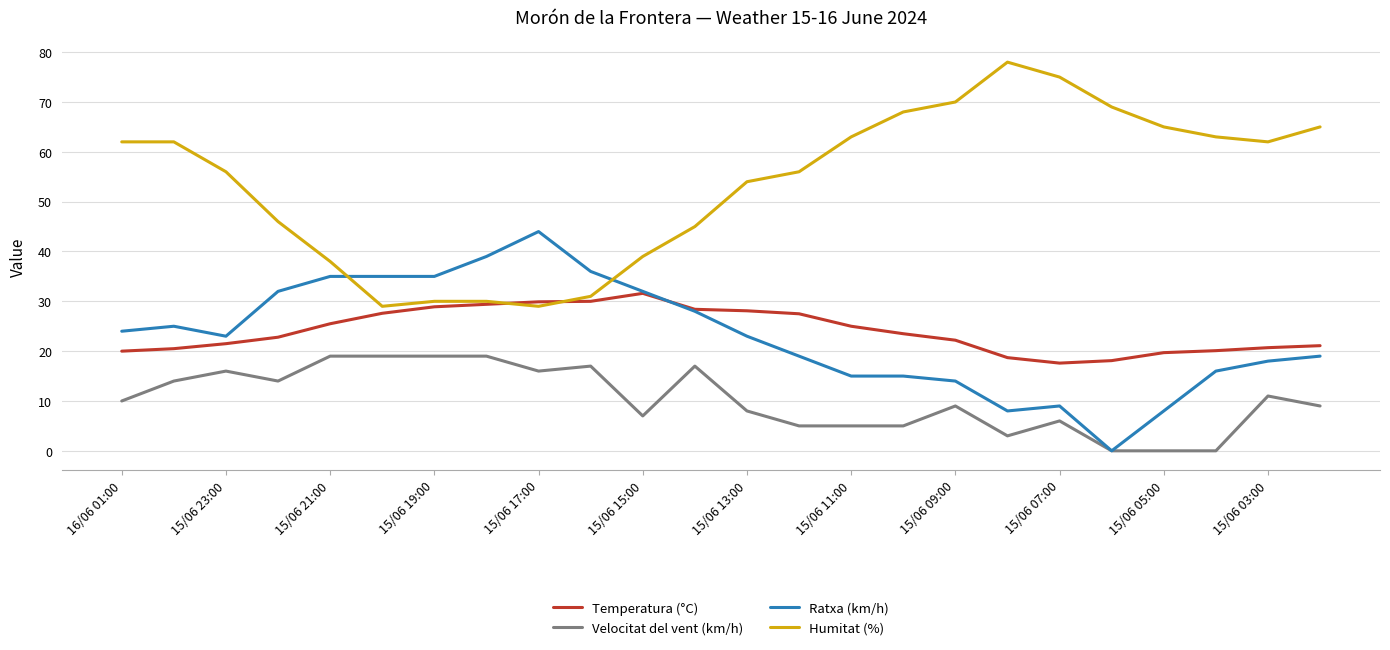

True or false: Velocitat del vent (km/h) and Temperatura (°C) cross at least once.

False